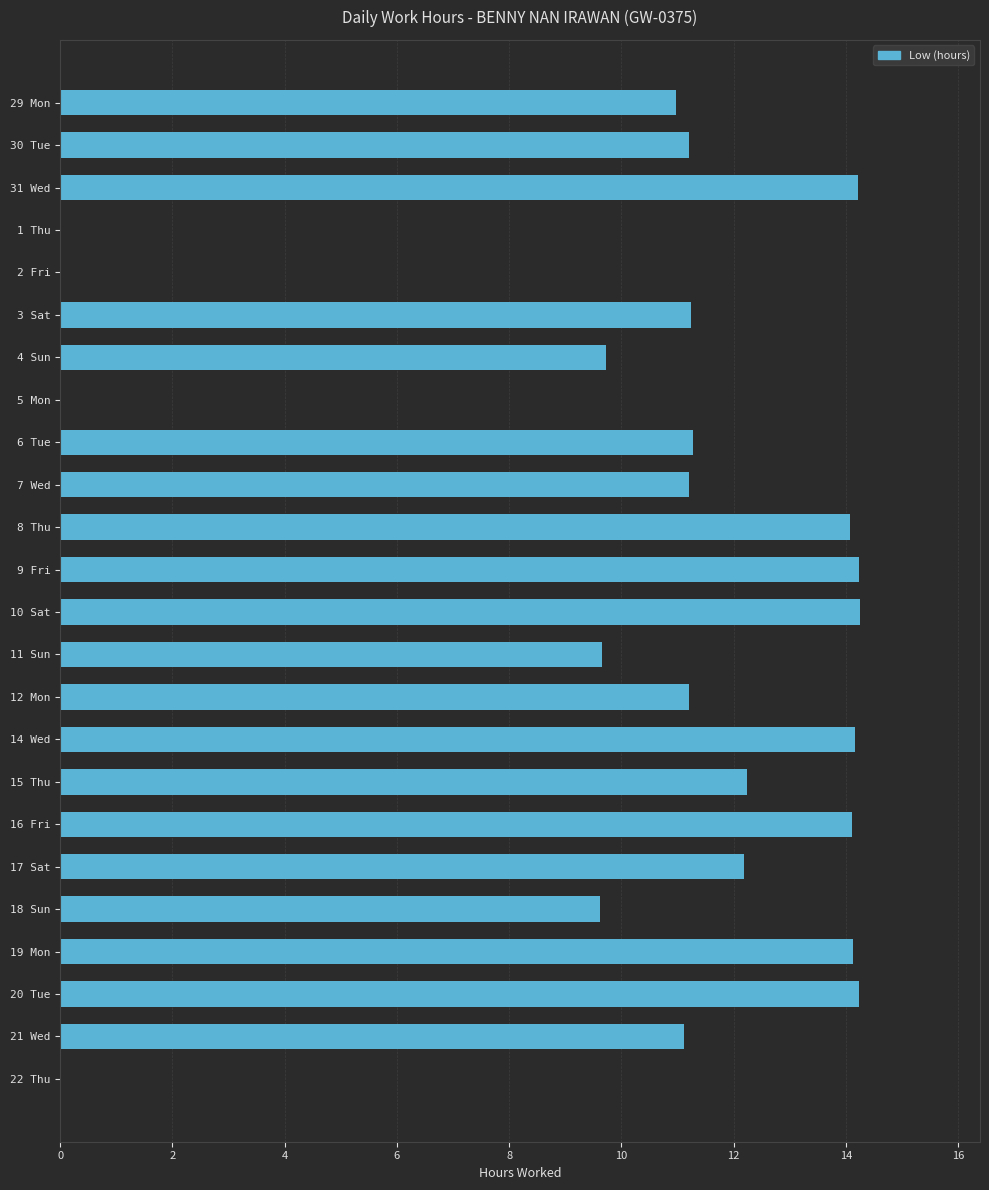

What is the sum of all values?

245.0